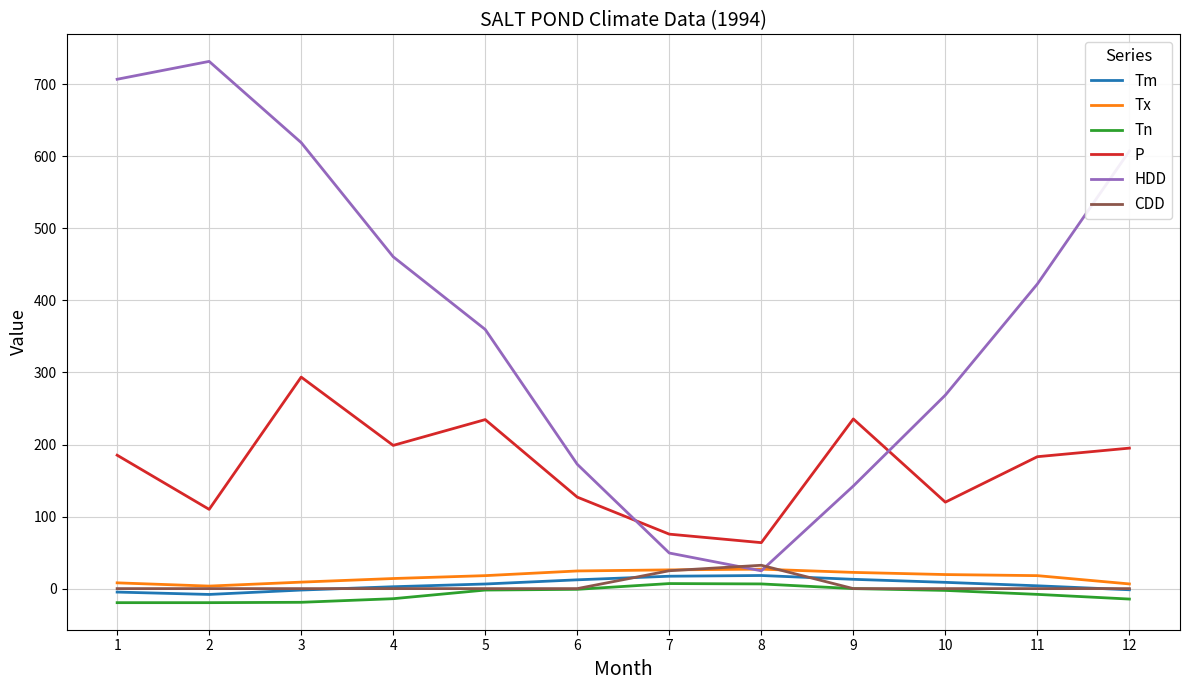

Is this an area chart (filled region under the line)?

No